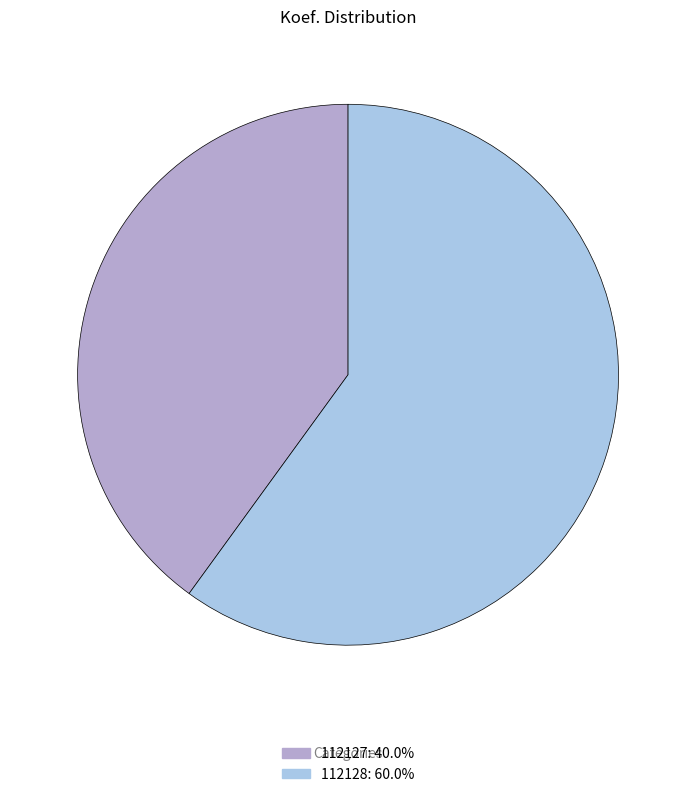

What is the ratio of the value at 112127: 40.0% to the value at 112128: 60.0%?

0.7